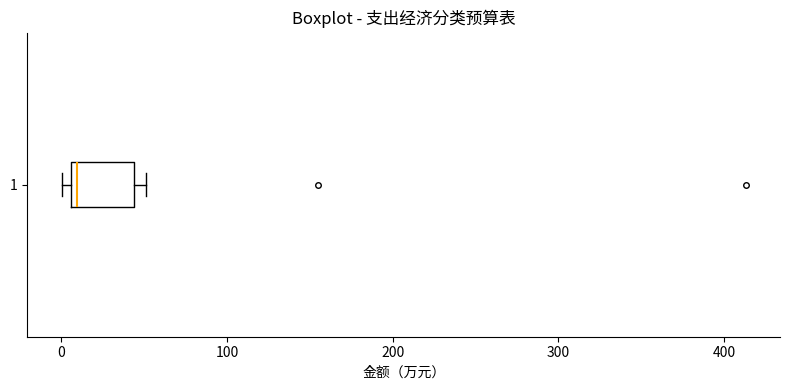

Where is the right edge of the box at y = 1 on the x-axis? The values are not printed on the chart, so give them approximately, as read against the axis.

40